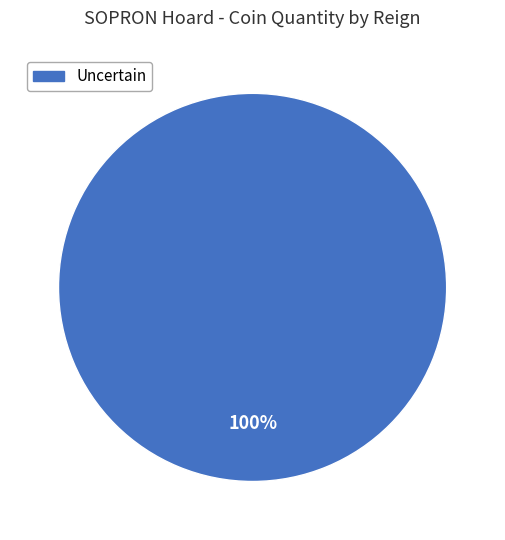

How many segments does this pie chart have?

1